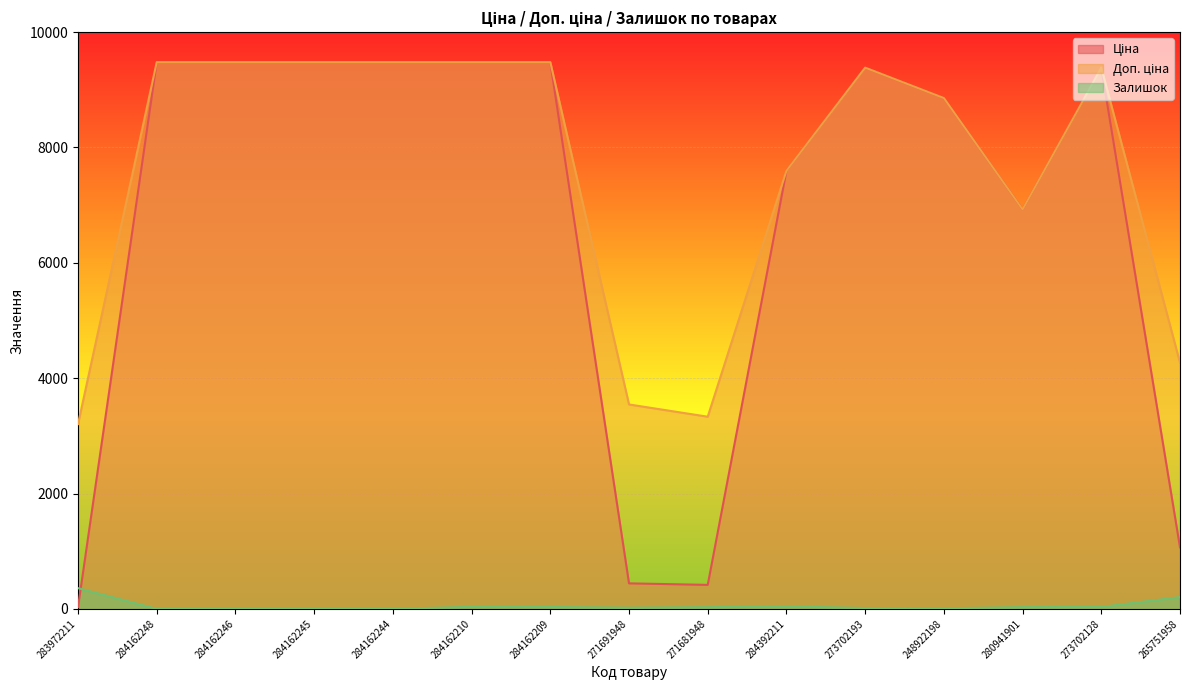

At which category is the sum across all series the highest?

284162210